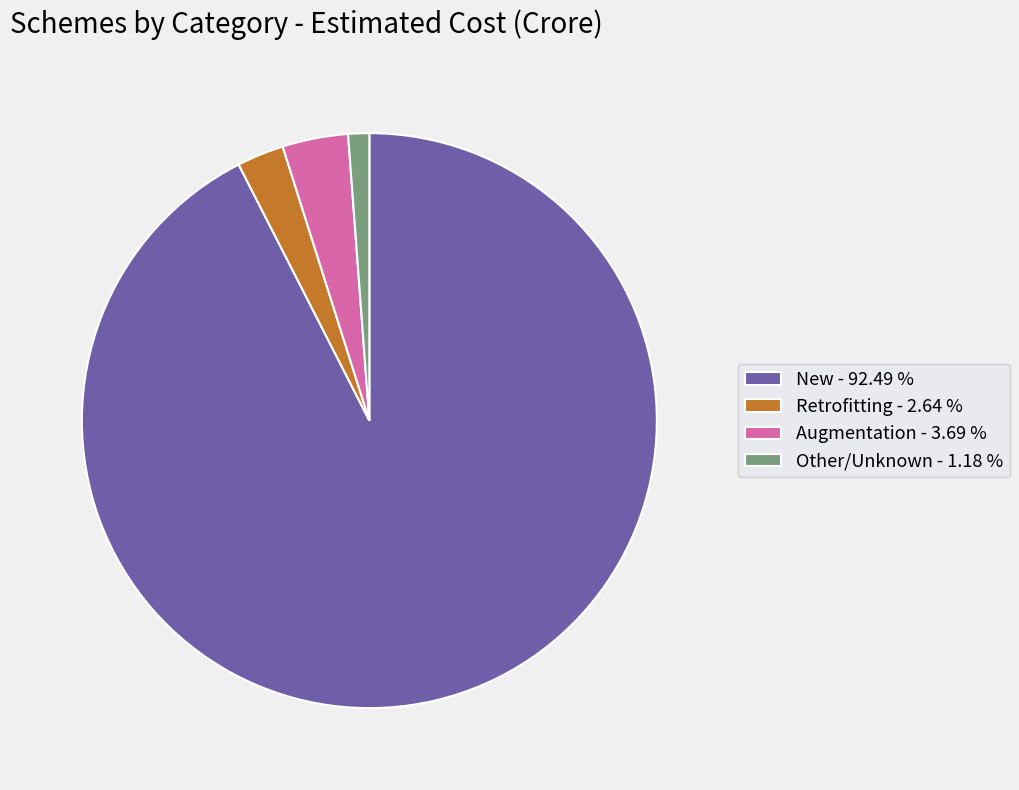

Which slice is the smallest?

Other